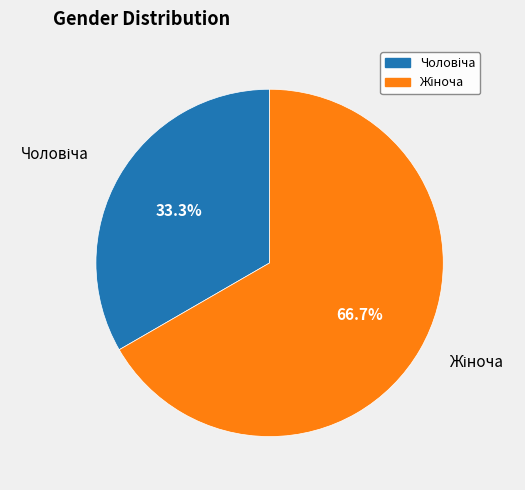

Is the sum of Жіноча and Чоловіча greater than half?

Yes